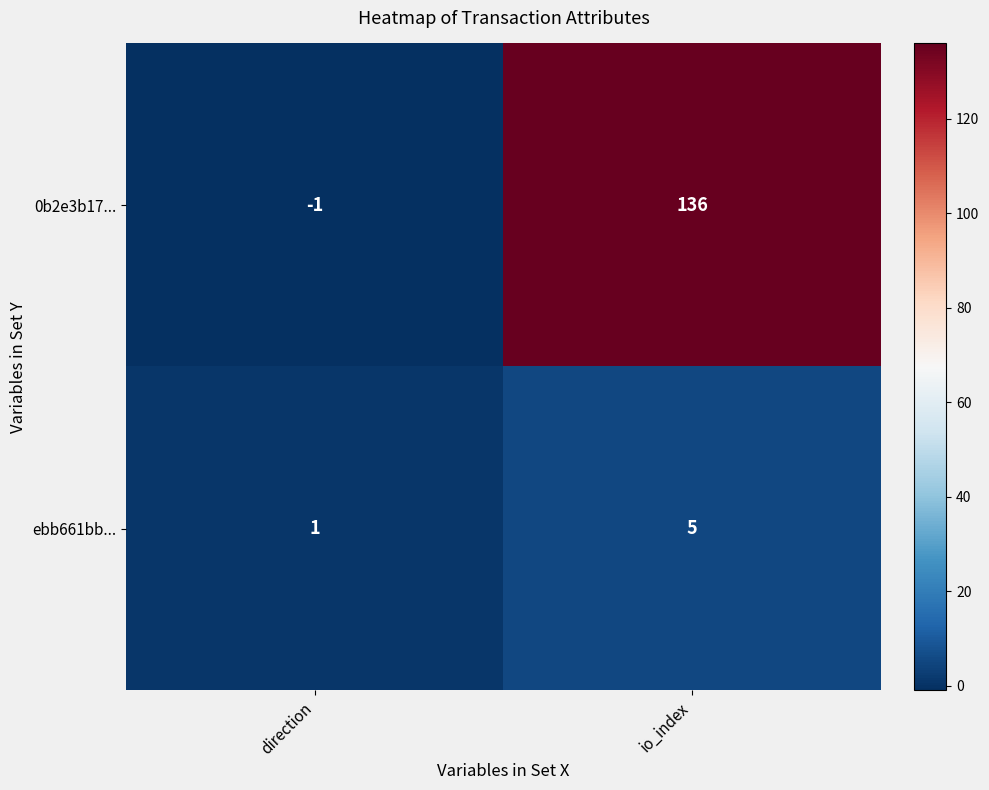

Which category has the highest value across all series?

io_index